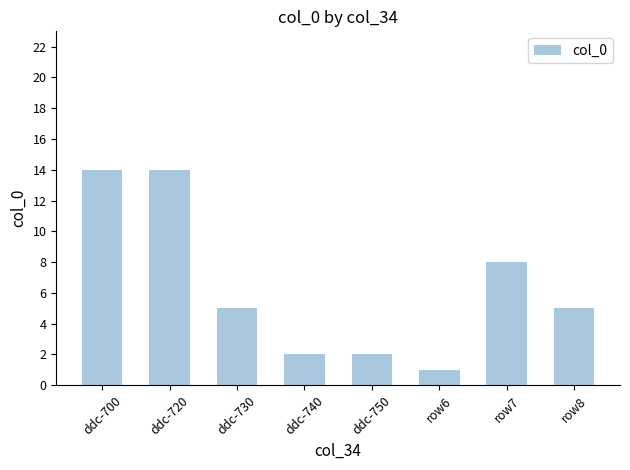

At which label is the value closest to 7?

row7